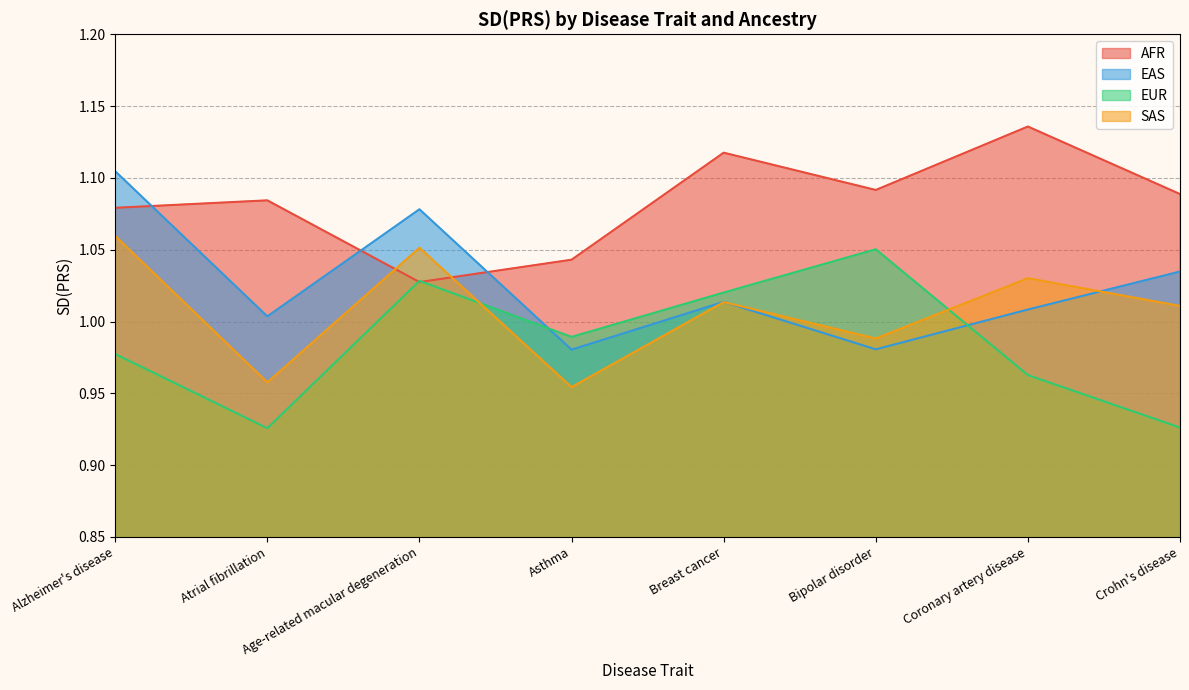

Between Asthma and Coronary artery disease, which series saw the biggest shift?

AFR